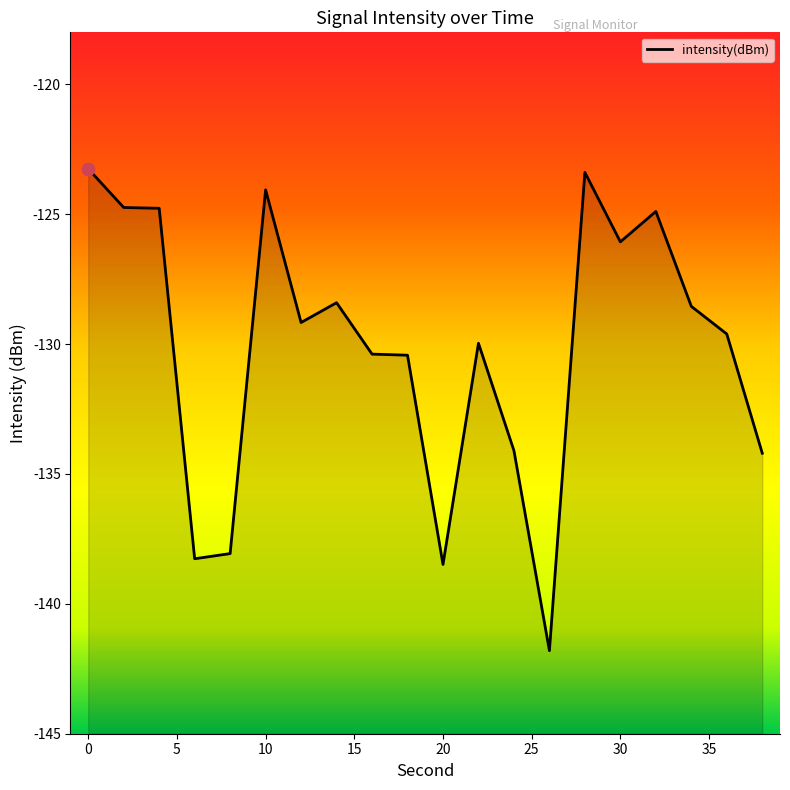

Between 22 and 14, which is larger?

14